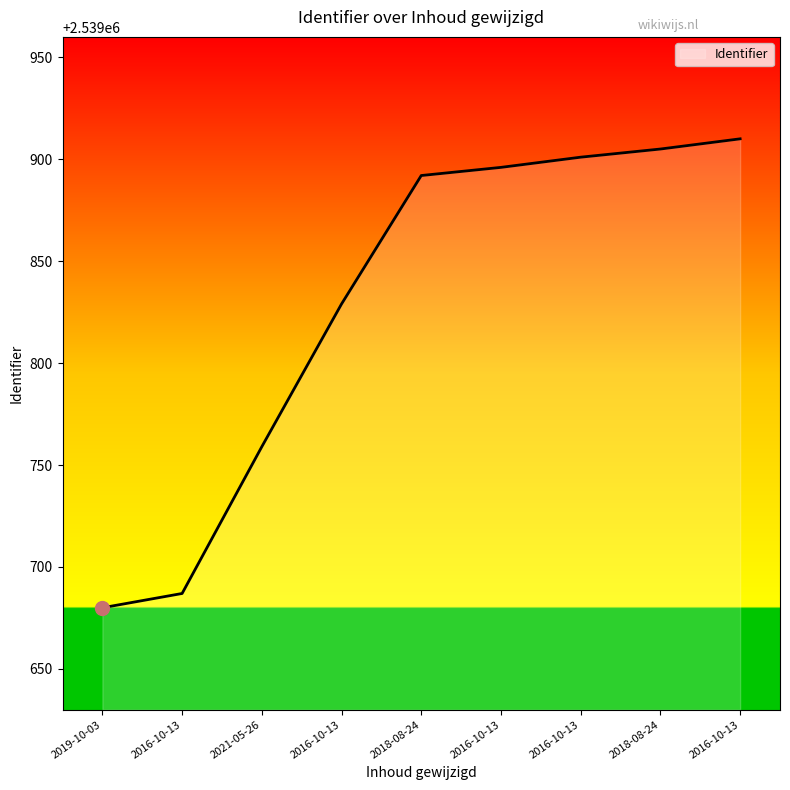

Which has a higher value, 2016-10-13 or 2018-08-24?

2016-10-13